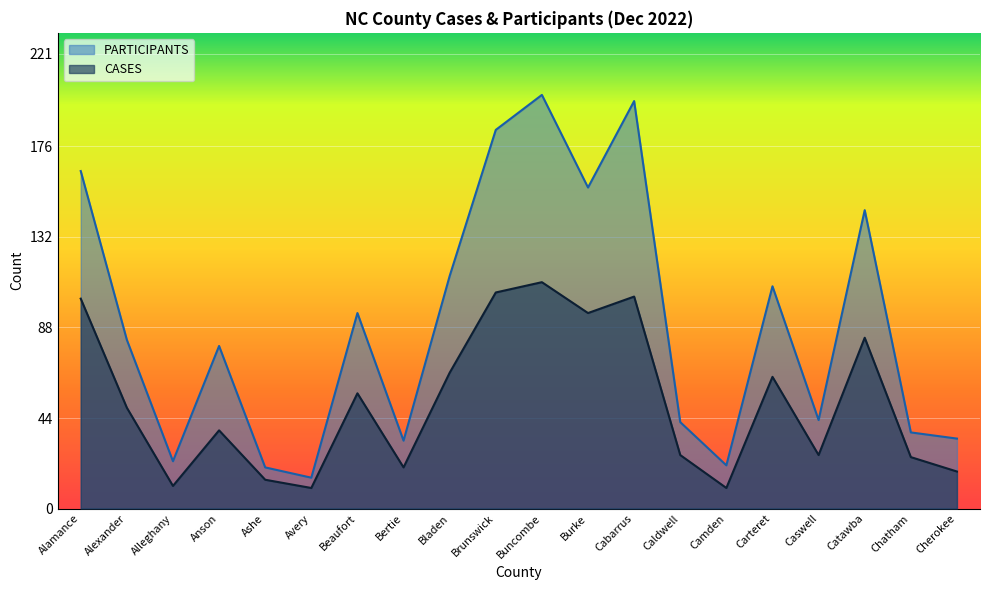

What are all the series names shown in the legend?

PARTICIPANTS, CASES